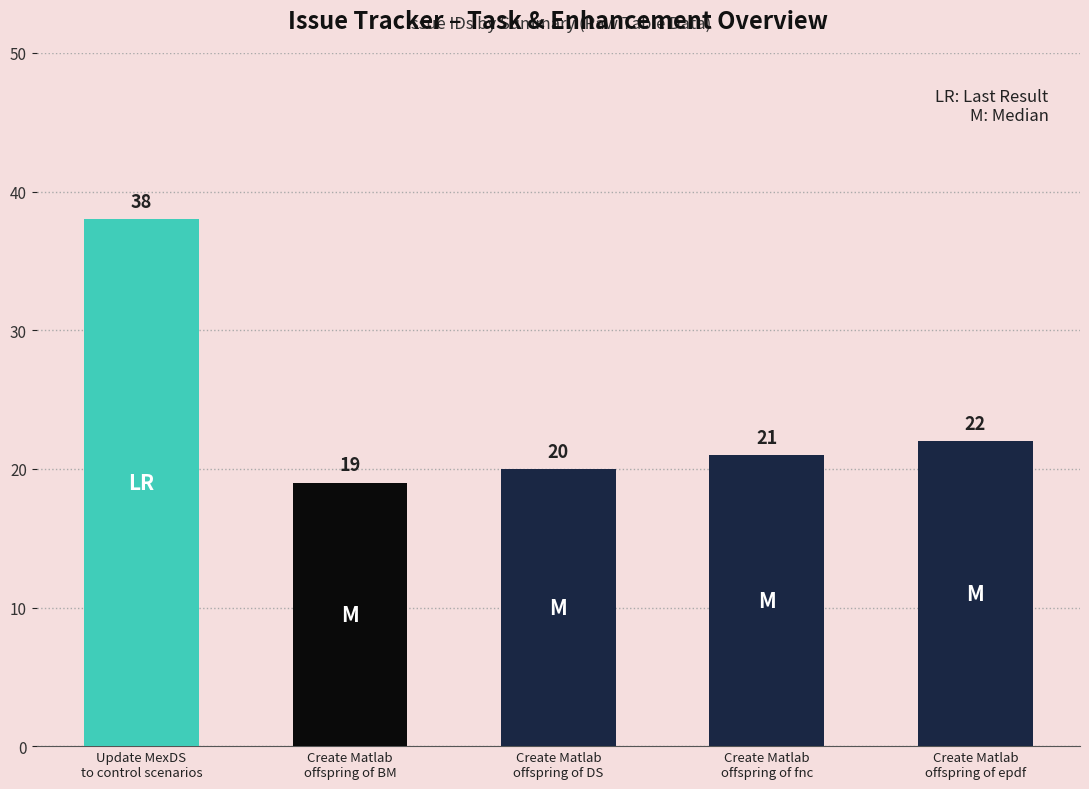

What is the approximate value at Create Matlab
offspring of DS, to the nearest 5?

20